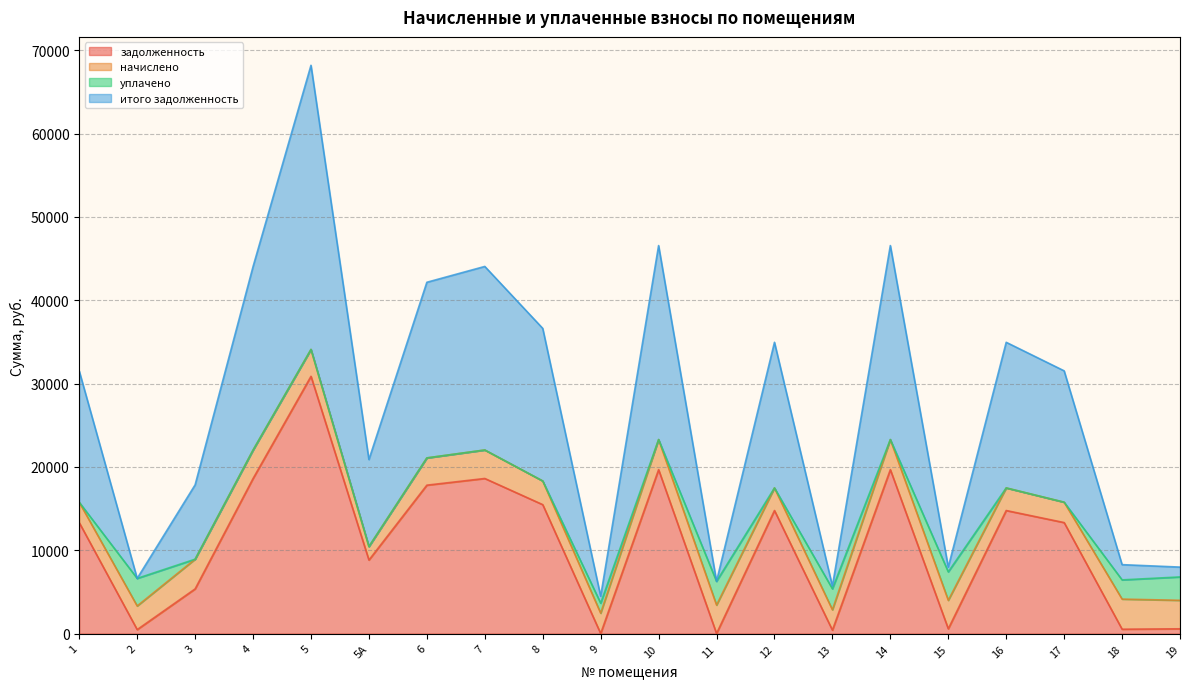

True or false: итого задолженность and задолженность cross at least once.

False